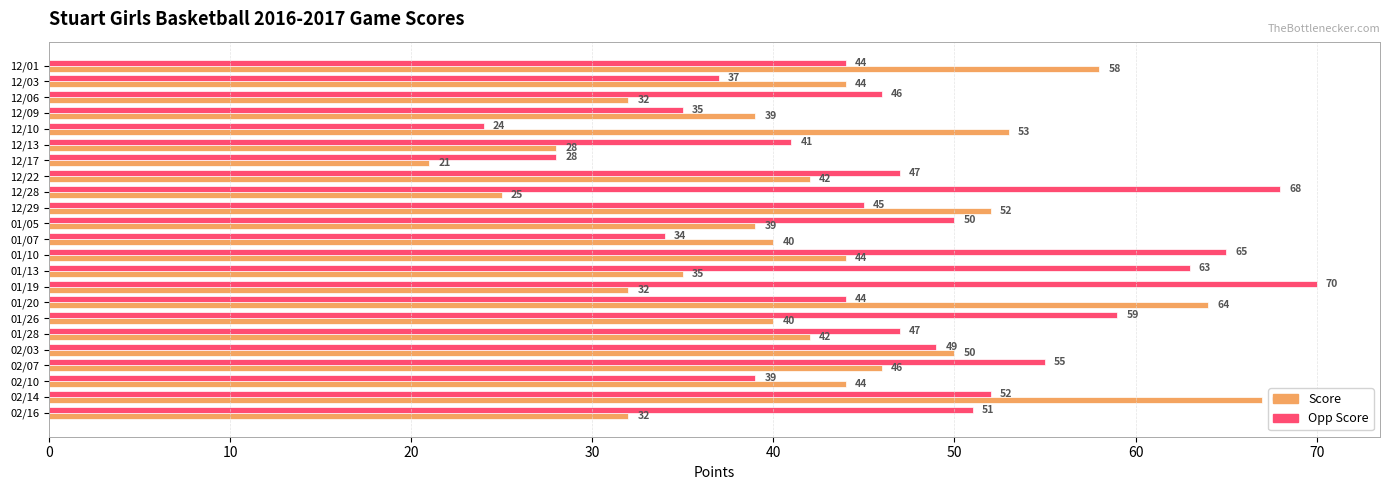

List the series in order of their peak value, lowest first.

Score, Opp Score